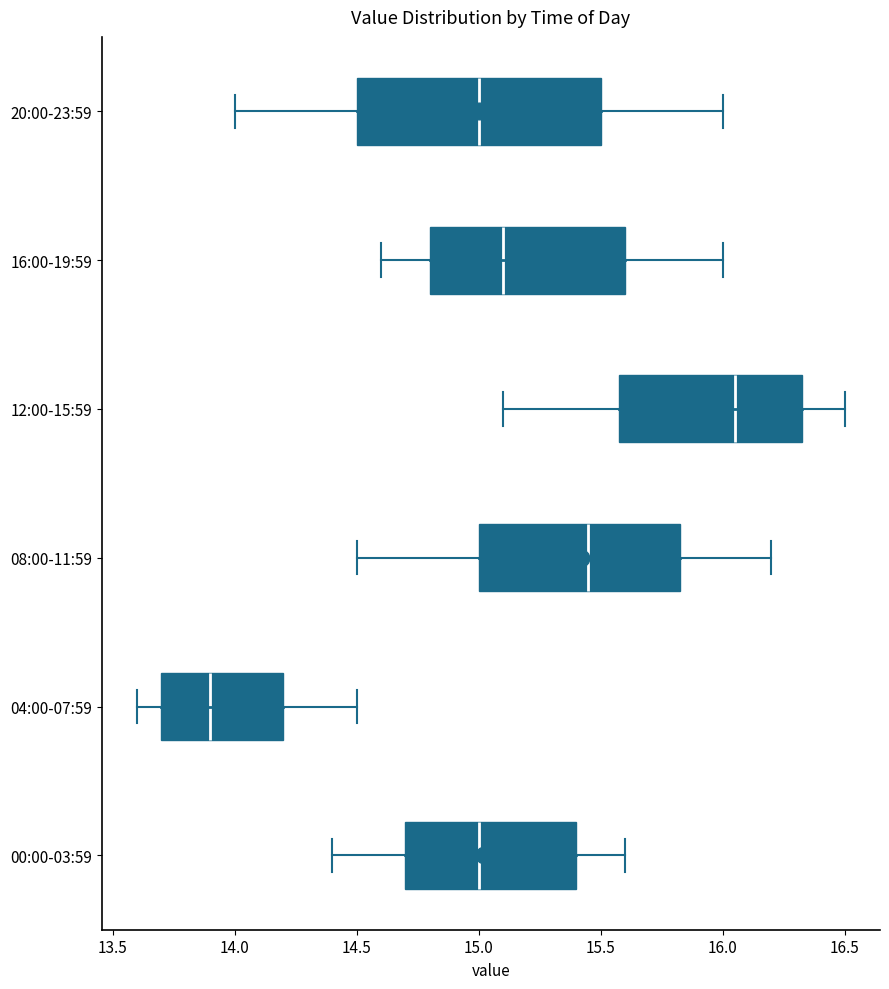

Which box is the widest, from its left edge to its right edge?

20:00-23:59